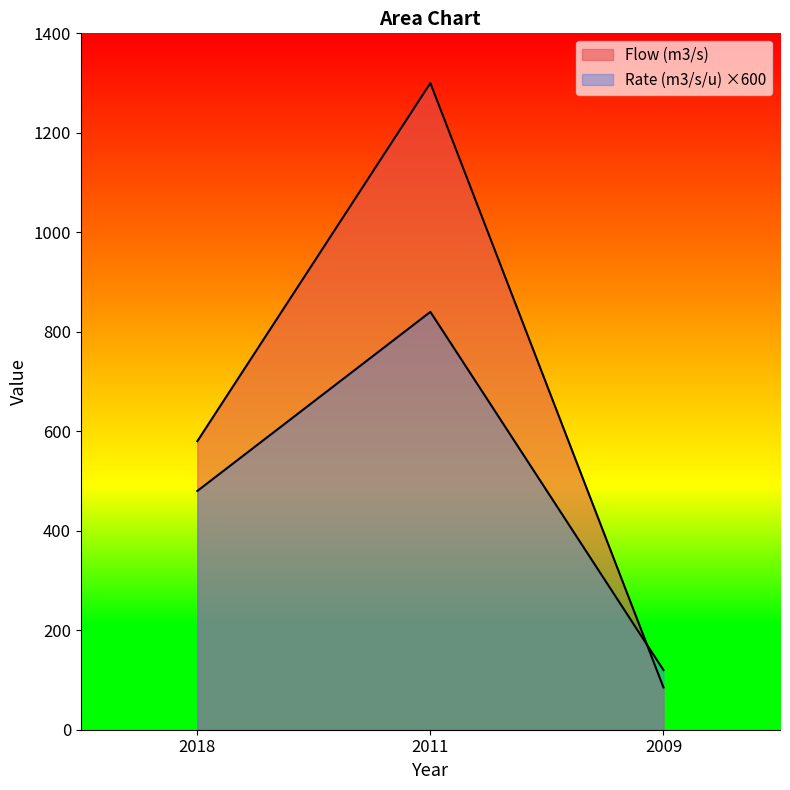

Rank the series by their average value, from lowest to highest.

Rate (m3/s/u), Flow (m3/s)